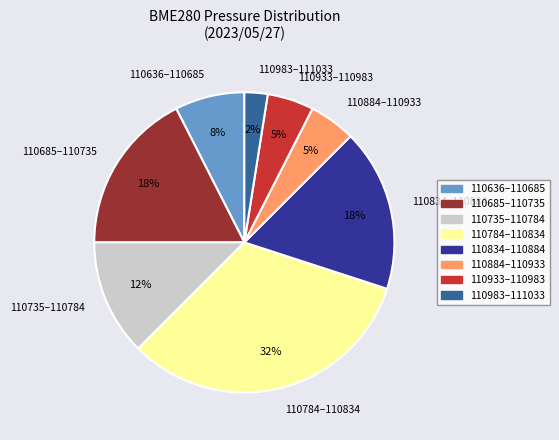

To the nearest percent, what is the average slice percentage?

12%